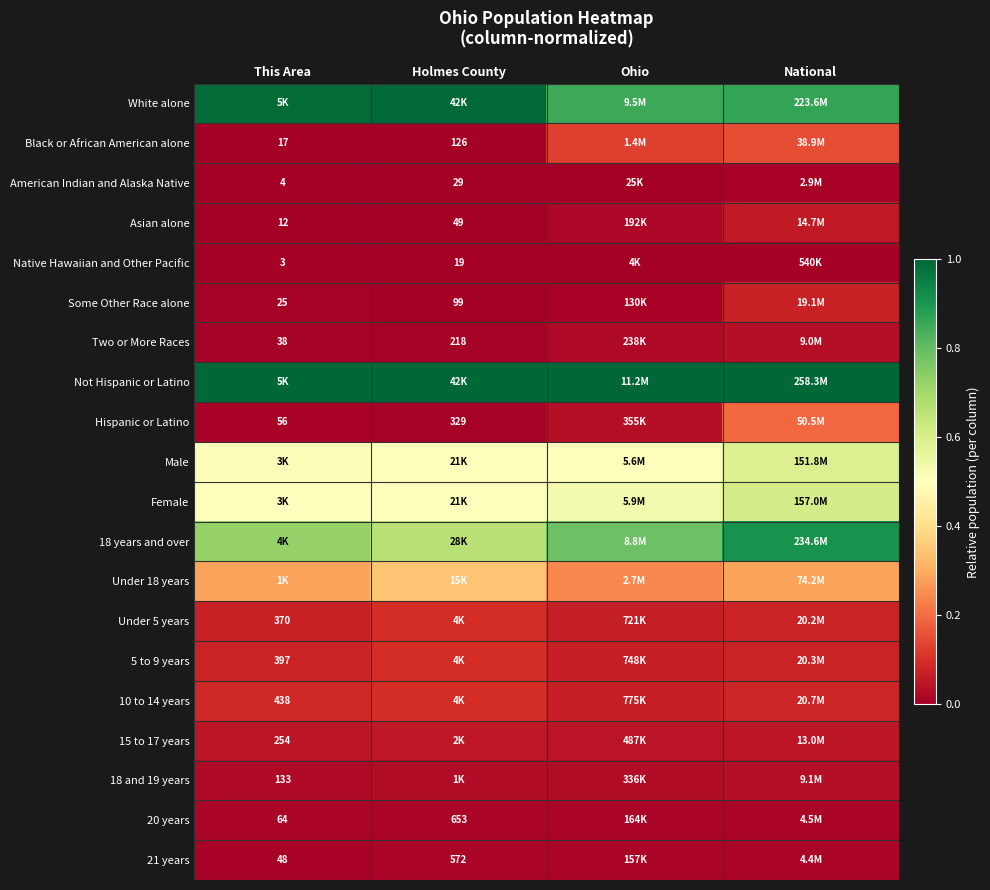

Is it true that 20 years equals 0.0 at National?

False